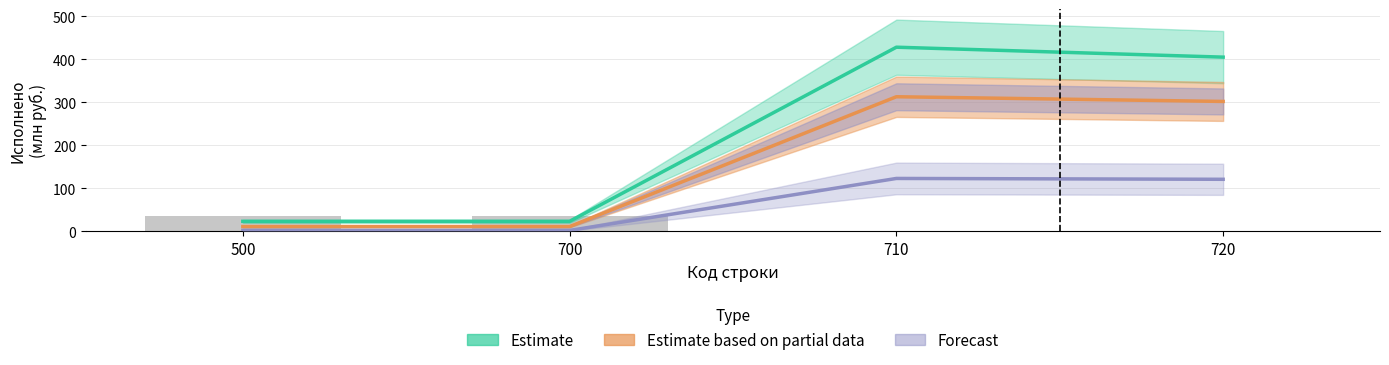

How many values in the Forecast series exceed 120?

2